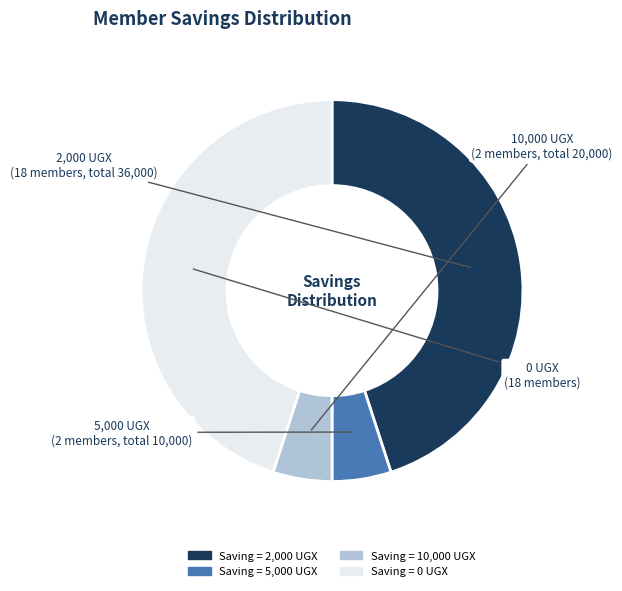

Is the sum of 0 and 2,000 greater than half?

Yes